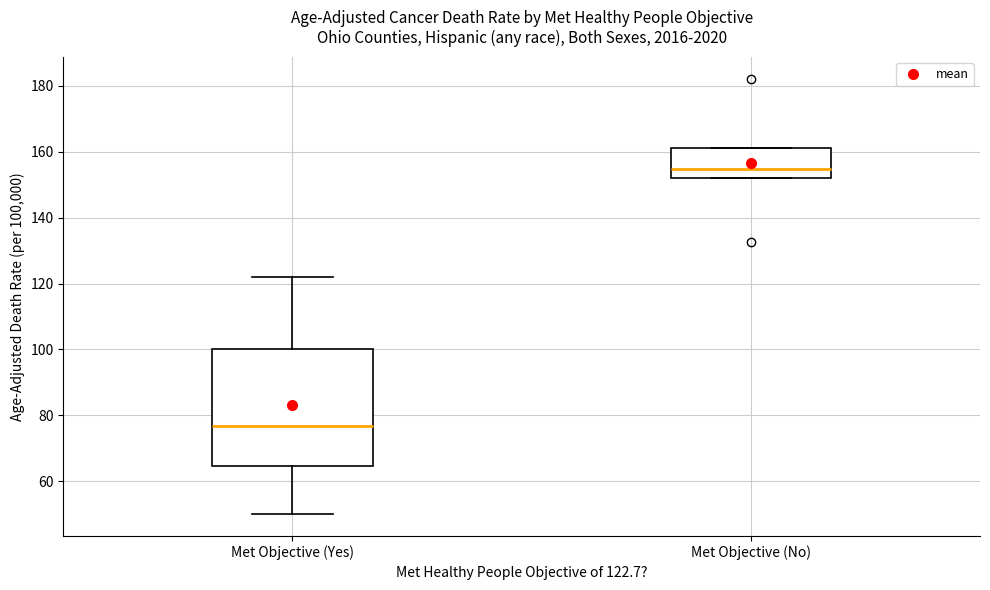

Reading left to right, read every box against the y-axis: the position of its median line, the range the box covers, and the ends of its whiskers. The values are not printed on the chart, so give them approximately, as read against the axis.

Met Objective (Yes): median 76, box 64 to 100, whiskers 50 to 122
Met Objective (No): median 154, box 152 to 162, whiskers 152 to 162